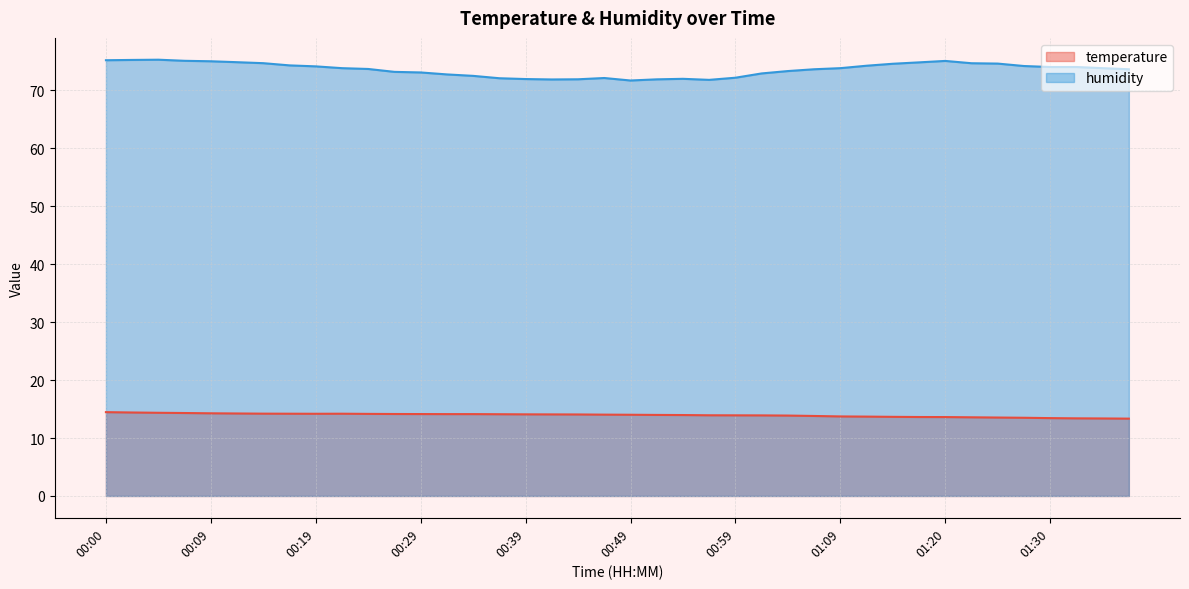

At which label does temperature reach its peak?

00:00